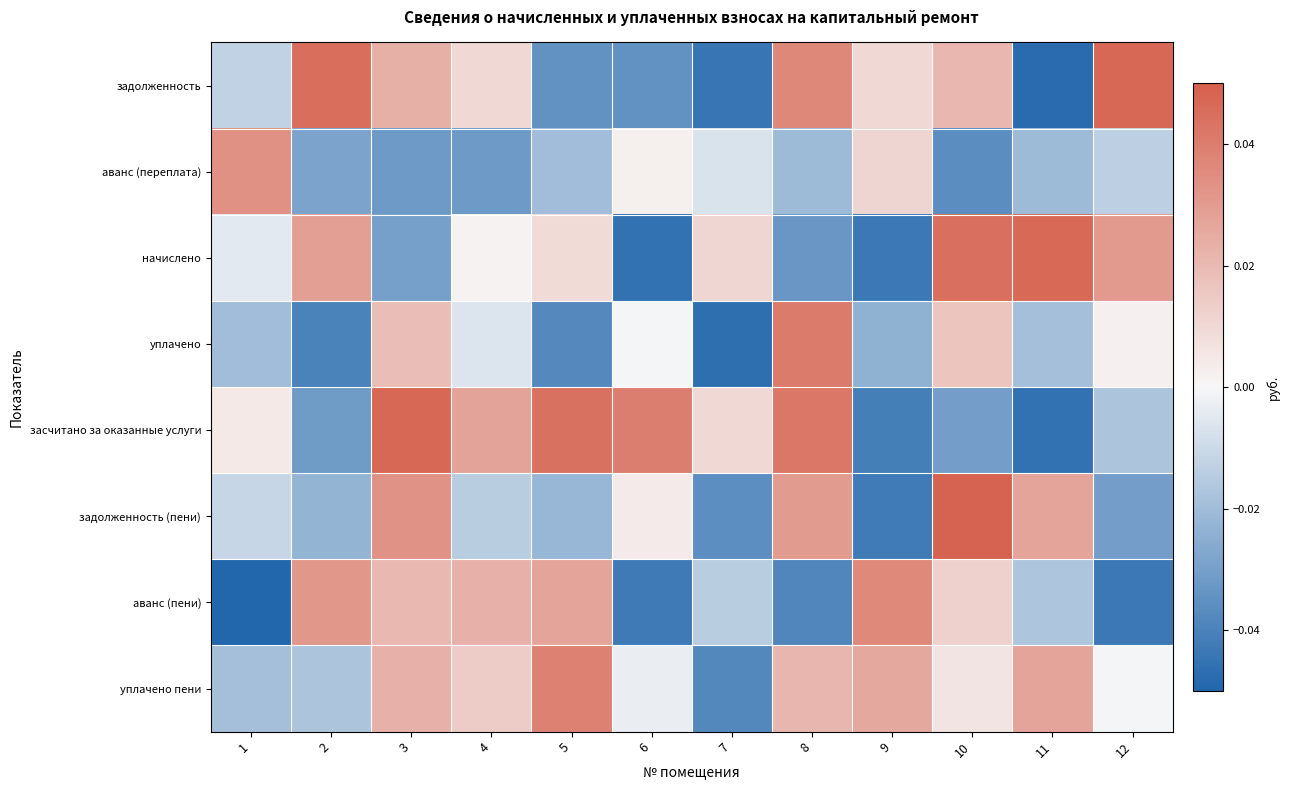

How many categories are shown in the chart?

12